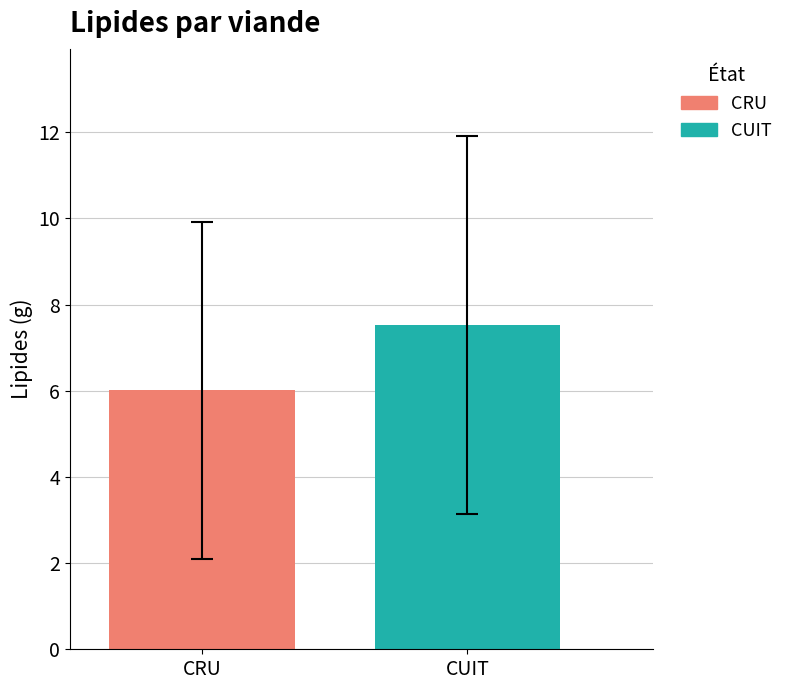

List the series in order of their overall mean, highest first.

CUIT, CRU